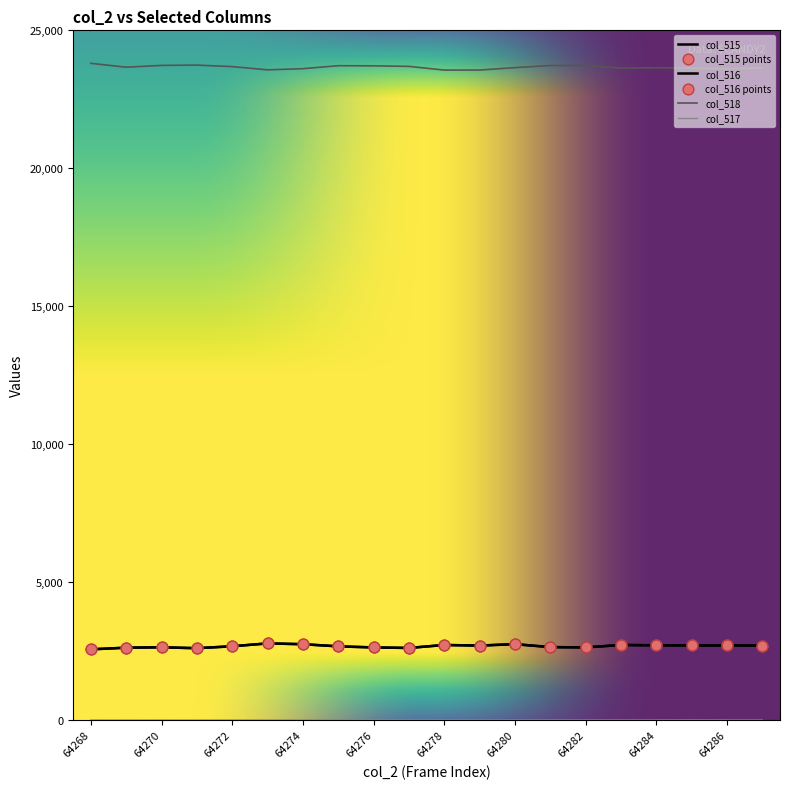

At which category is the sum across all series the highest?

64280